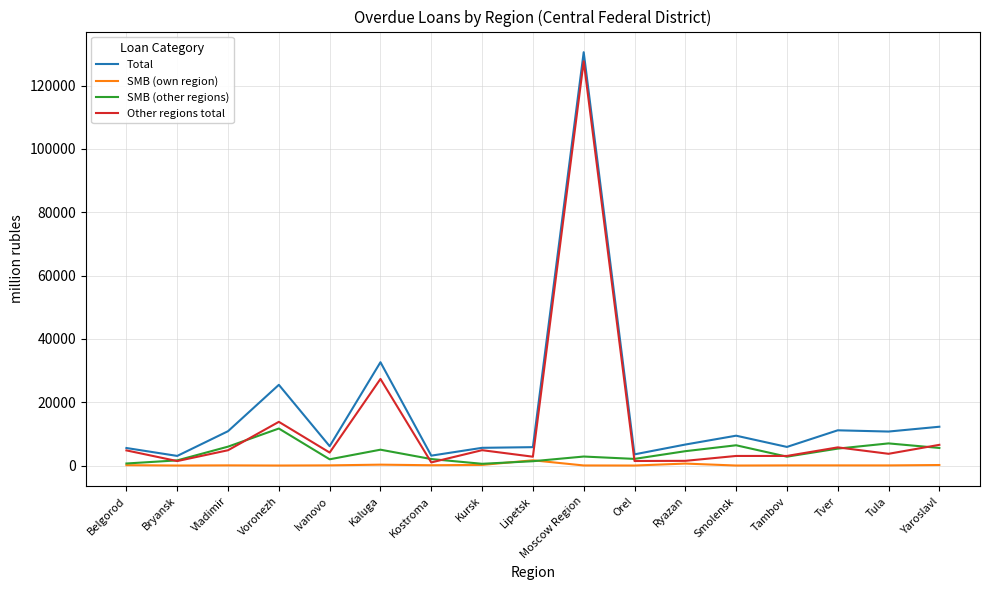

Where is Other regions total nearest to the value 64330?

Kaluga